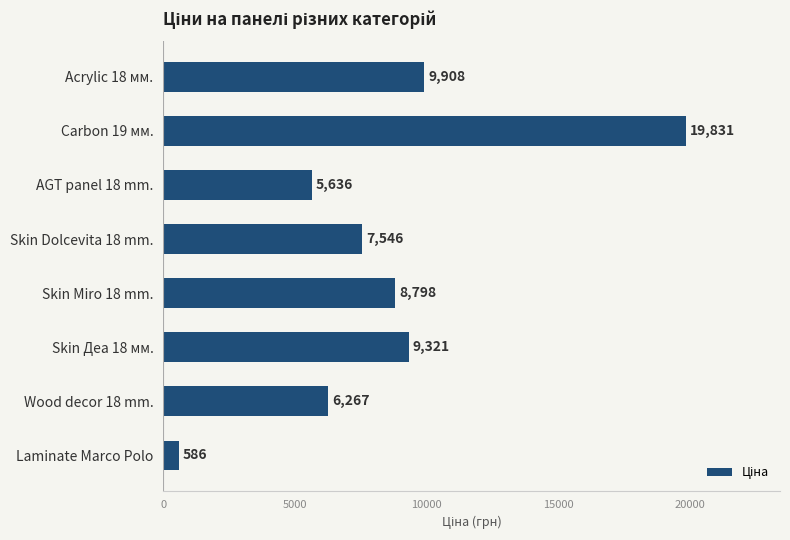

Which category has the lowest value across all series?

Laminate Marco Polo